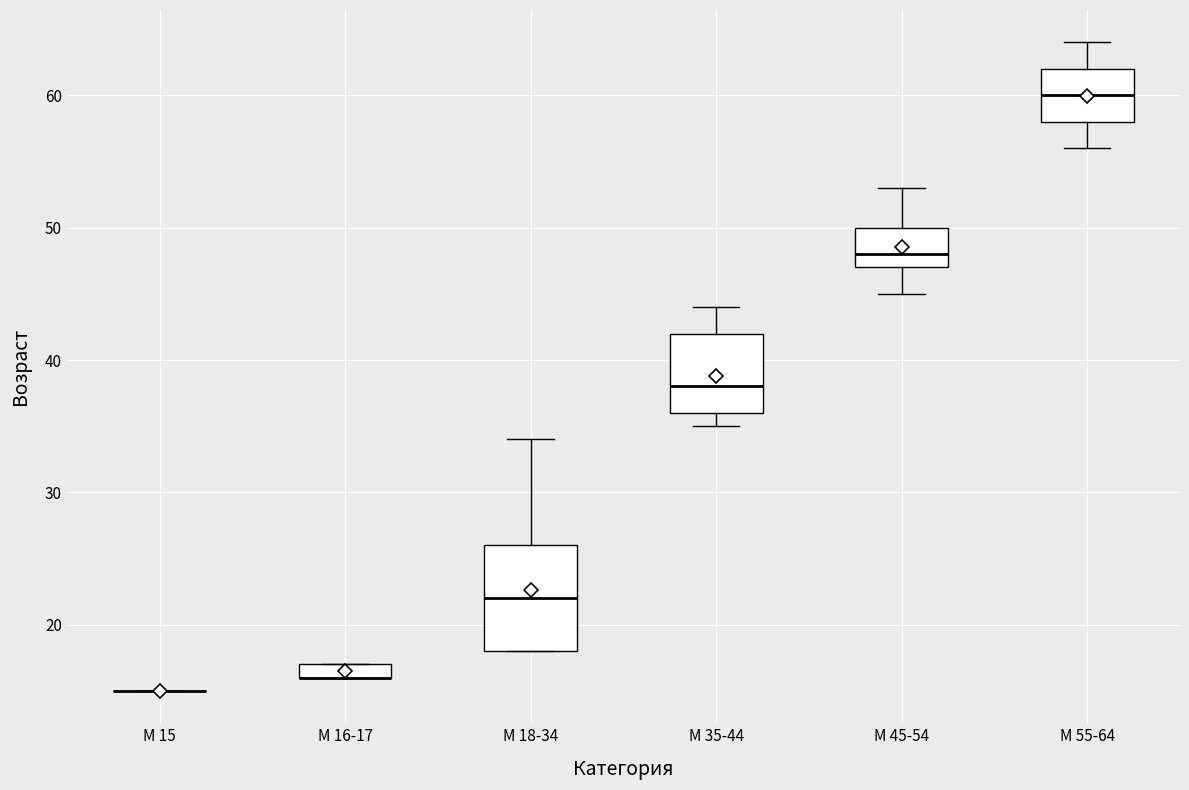

Comparing the boxes themselves (not the whiskers), which one is the tallest?

М 18-34